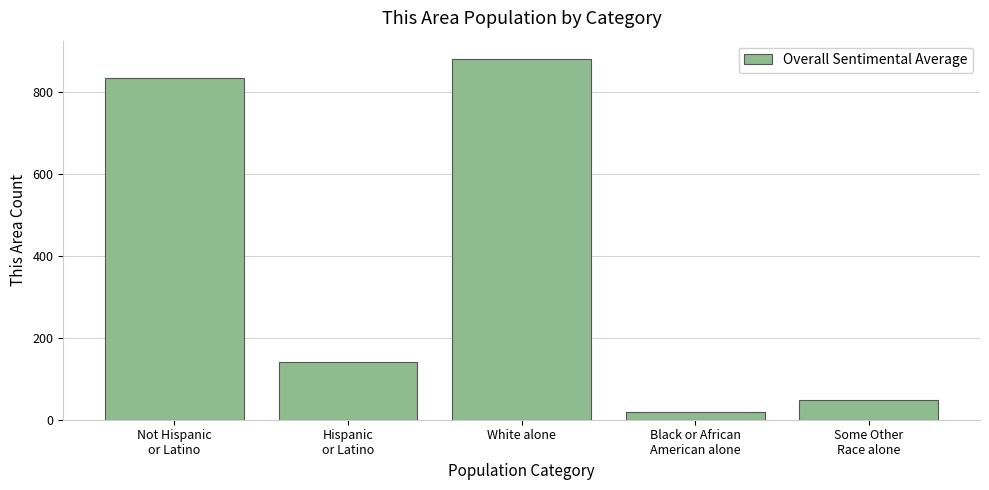

What is the label of the 2nd bar from the left?

Hispanic
or Latino